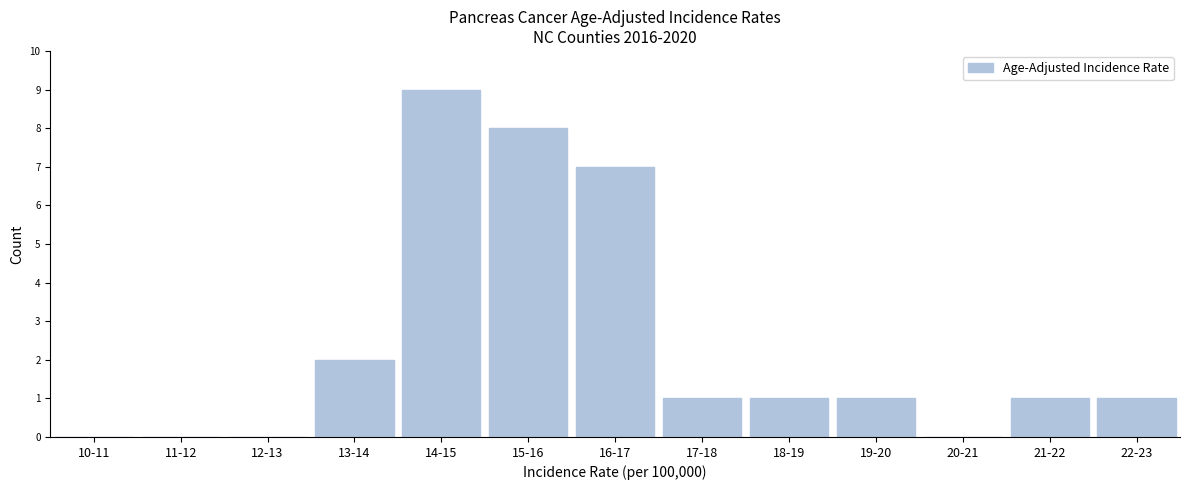

Reading left to right, what are all the values shown in this chart?

10-11=0	11-12=0	12-13=0	13-14=2	14-15=9	15-16=8	16-17=7	17-18=1	18-19=1	19-20=1	20-21=0	21-22=1	22-23=1